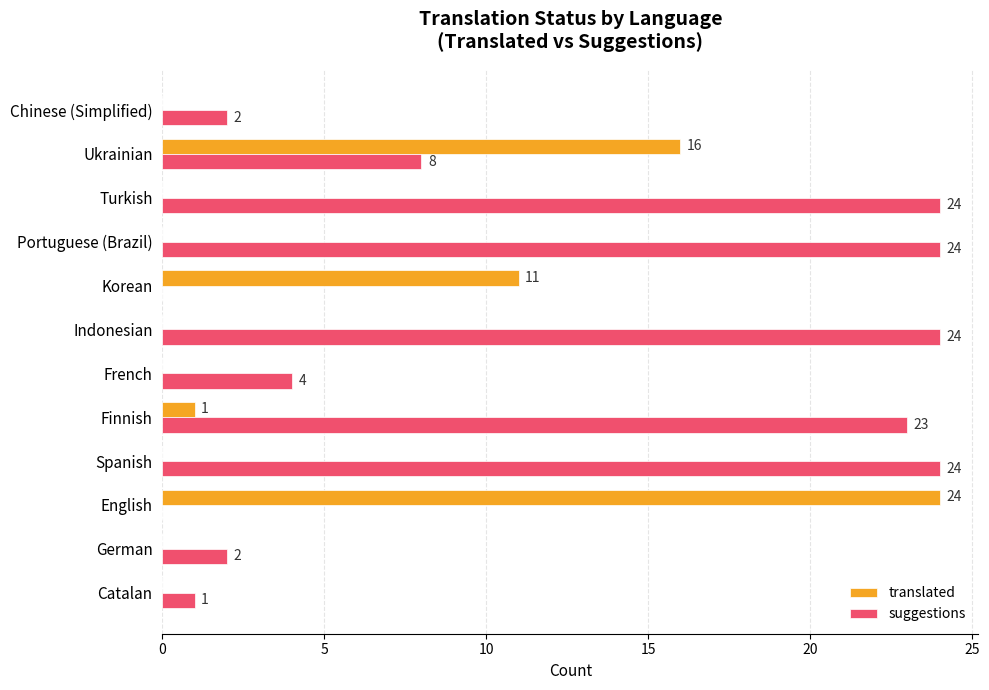

Is the value of translated at Korean greater than the value of suggestions at Portuguese (Brazil)?

No